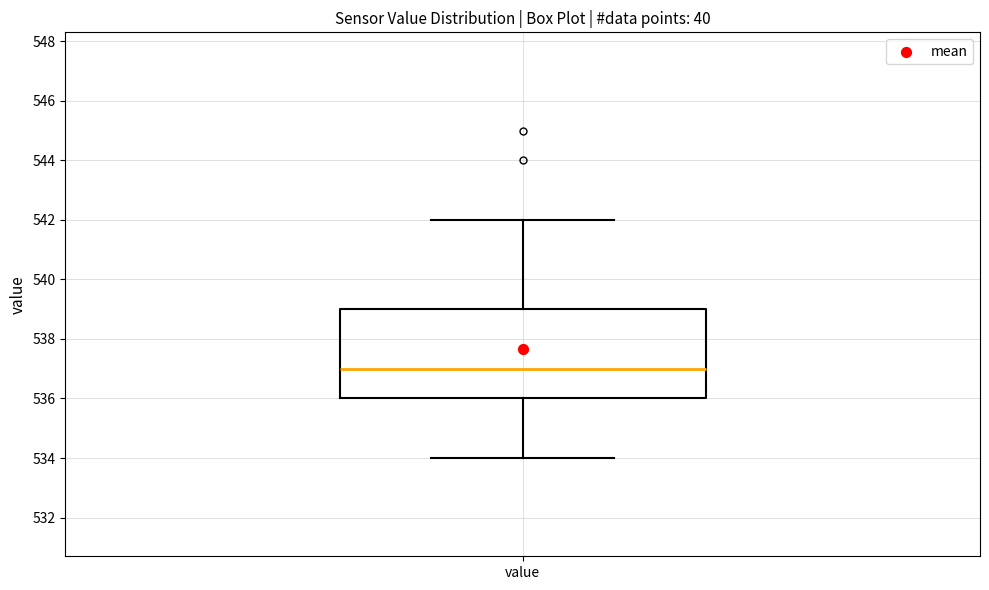

Where does the median line of the box for value sit on the y-axis? The values are not printed on the chart, so give them approximately, as read against the axis.

537